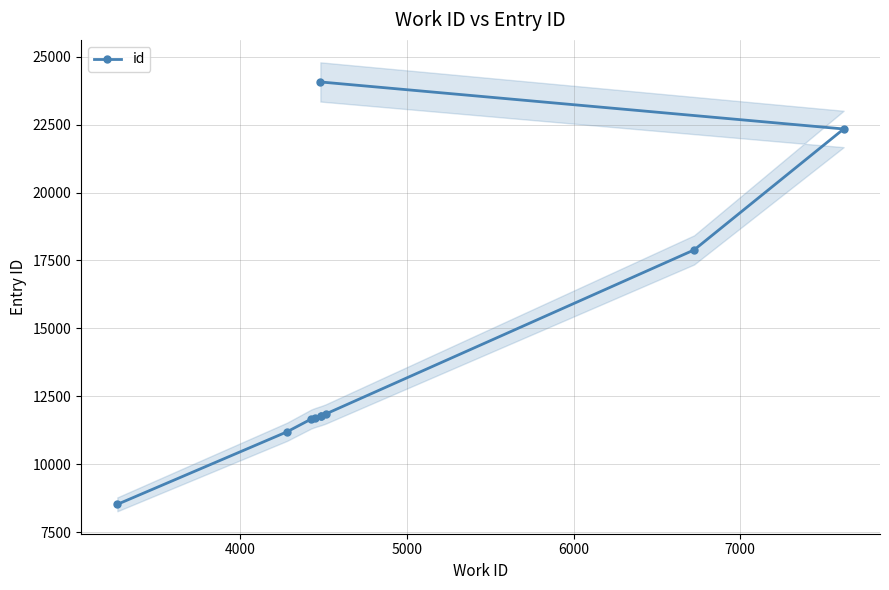

What is the difference between the maximum and minimum values?

15556